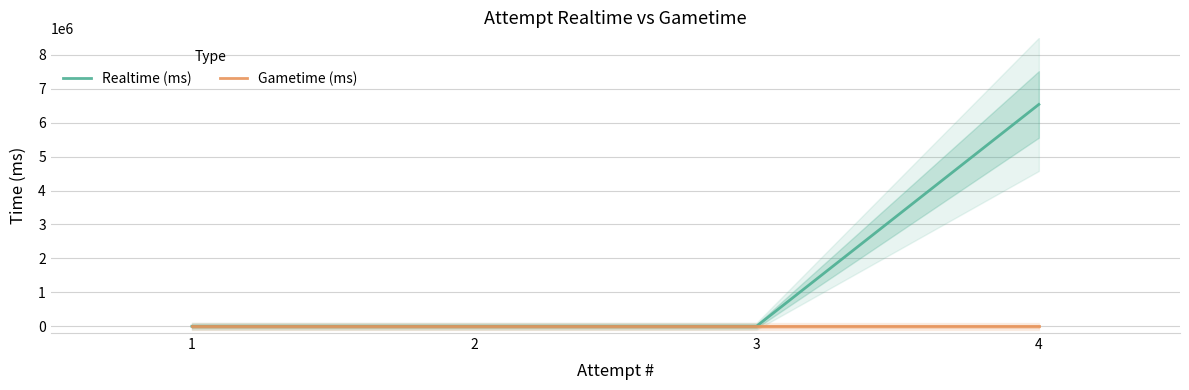

Count the number of data series in this chart.

2